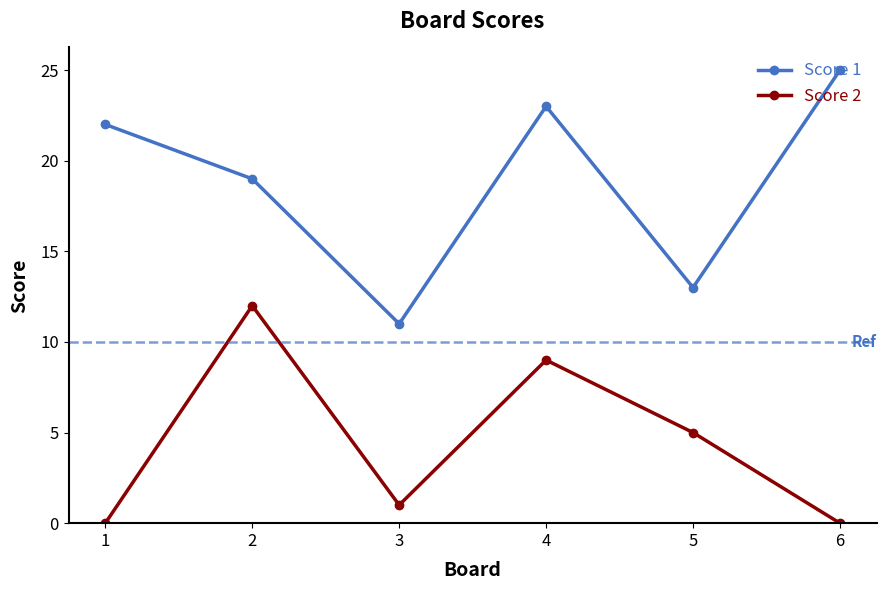

At which label does Score 2 reach its peak?

2